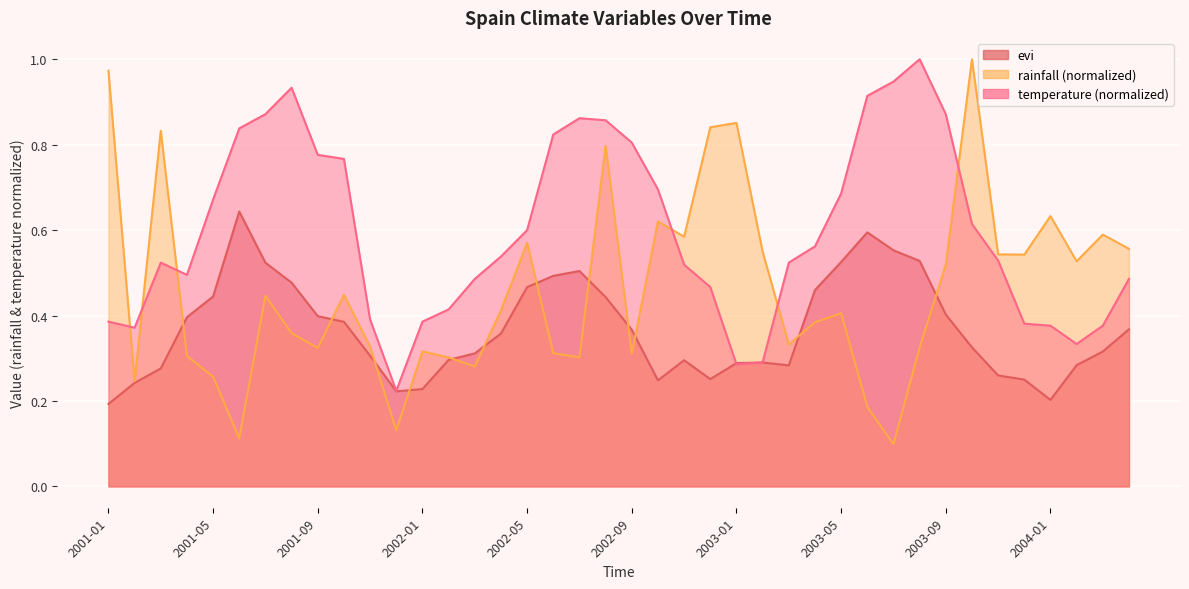

The value of rainfall at 2004-02 is 0.9. True or false?

False